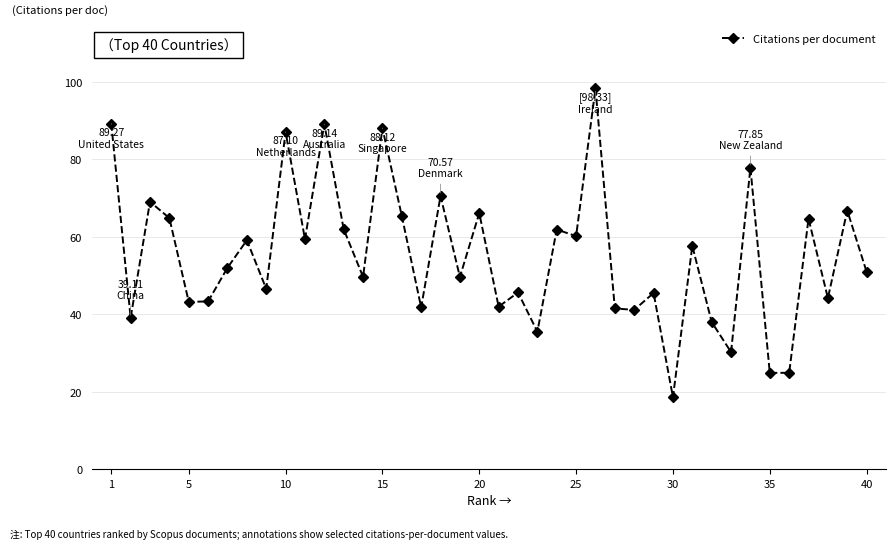

True or false: the data has more than 0 interior local peaks.

True